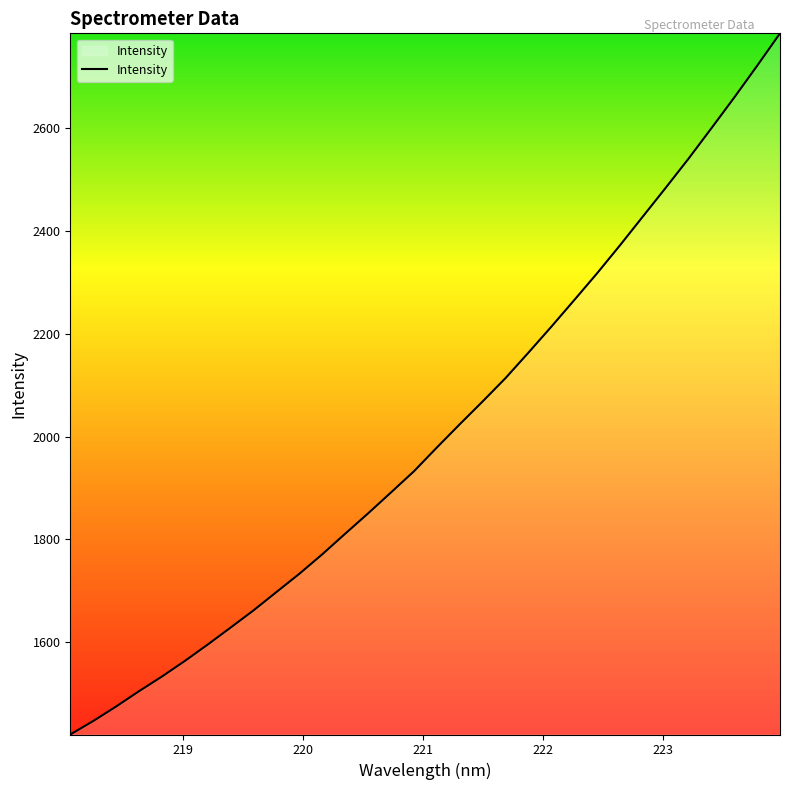

What is the difference between the maximum and minimum values?

1363.4